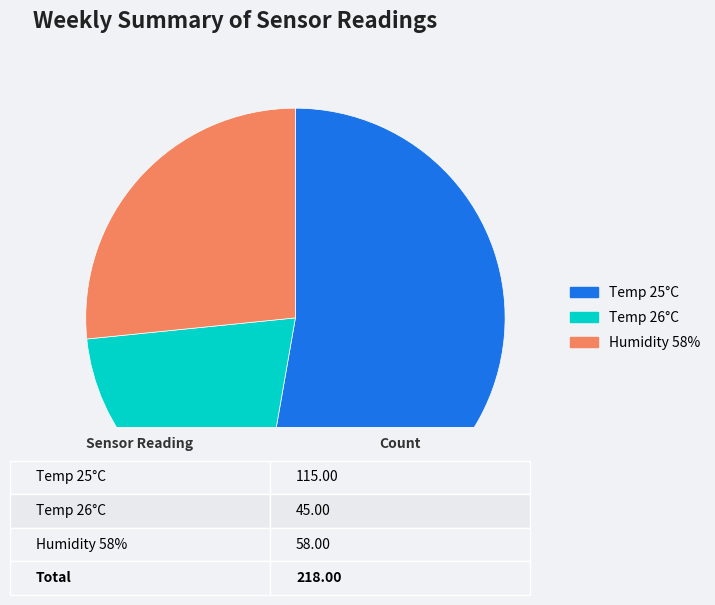

Combined, do Temp 25°C and Humidity 58% account for over 50%?

Yes